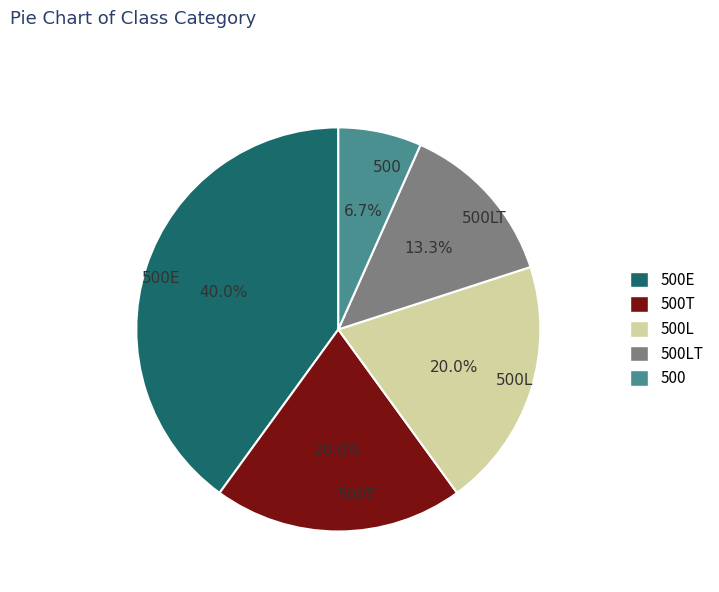

What percentage is the 500 slice, to the nearest percent?

7%